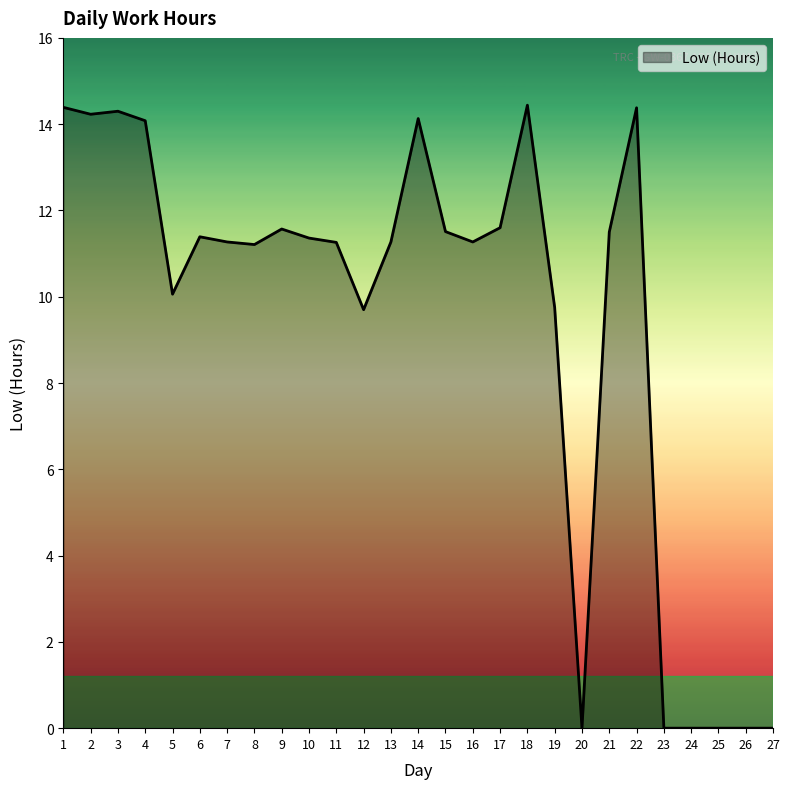

What is the change in value from 10 to 22?

+3.0